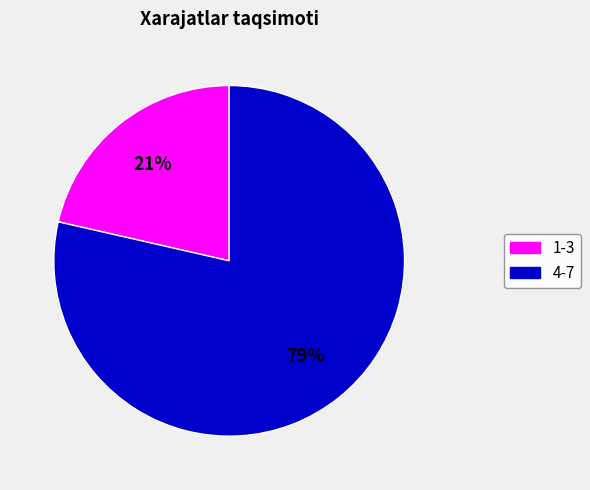

To the nearest percent, what is the average slice percentage?

50%